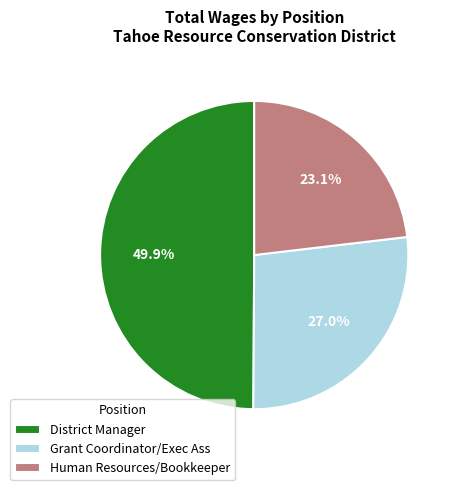

Rank the categories by value from highest to lowest.

District Manager, Grant Coordinator/Exec Ass, Human Resources/Bookkeeper